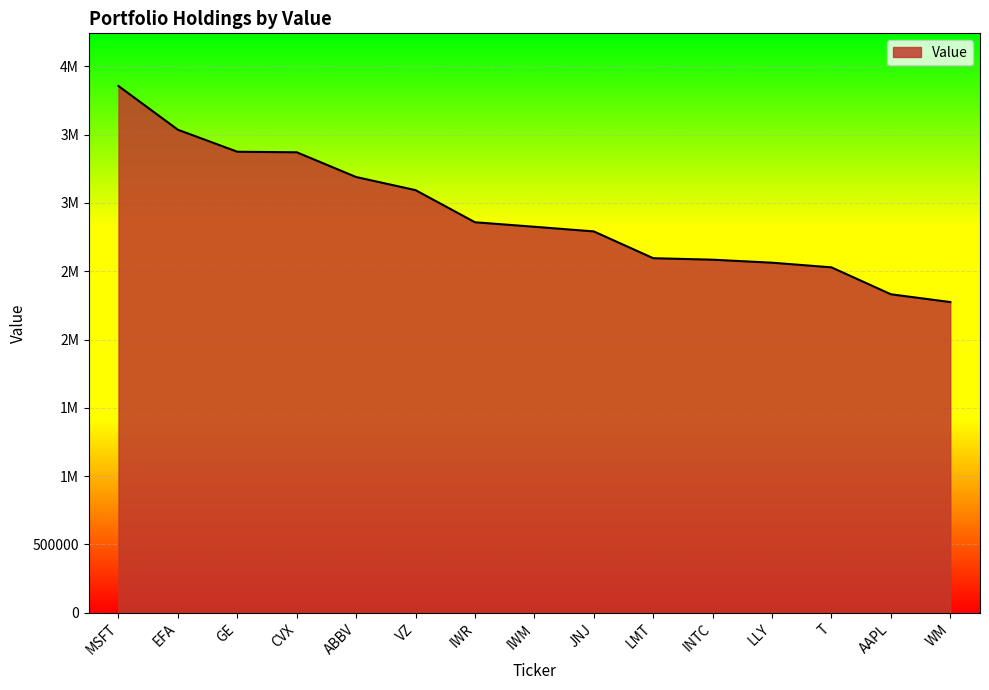

Rank the categories by value from lowest to highest.

WM, AAPL, T, LLY, INTC, LMT, JNJ, IWM, IWR, VZ, ABBV, CVX, GE, EFA, MSFT